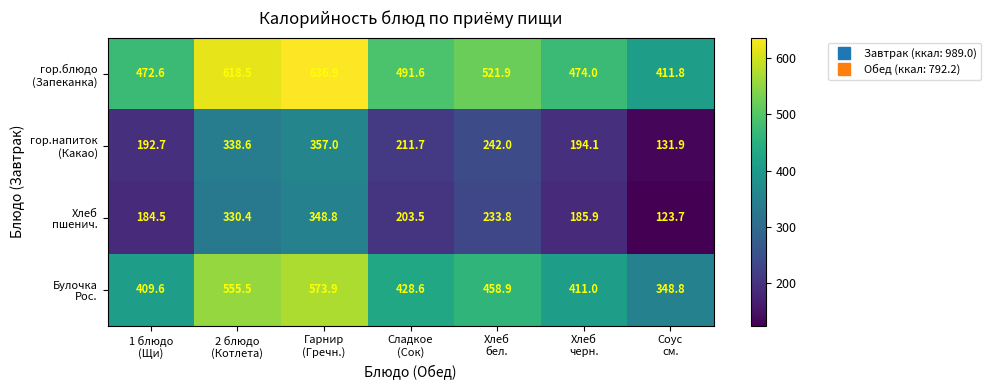

What is the maximum value shown in the chart?

636.9